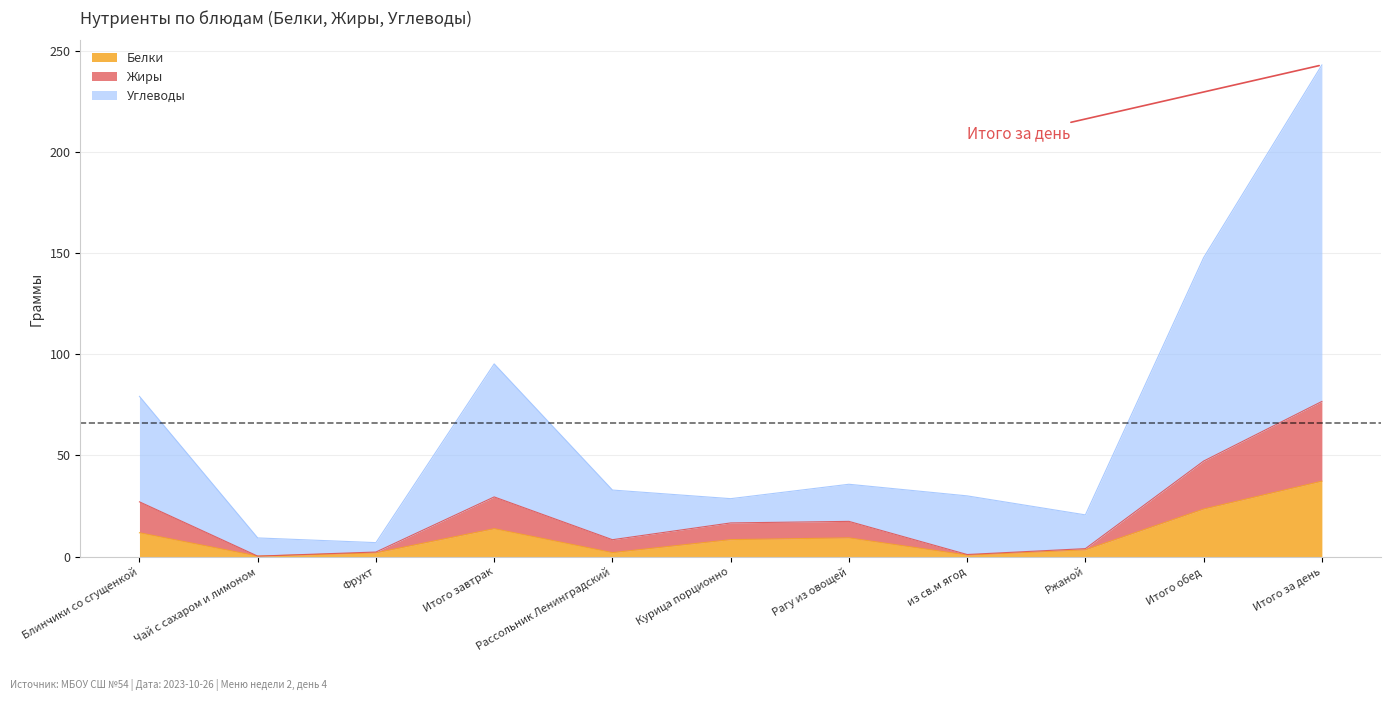

True or false: Углеводы has a value of 6.9 at Фрукт.

True